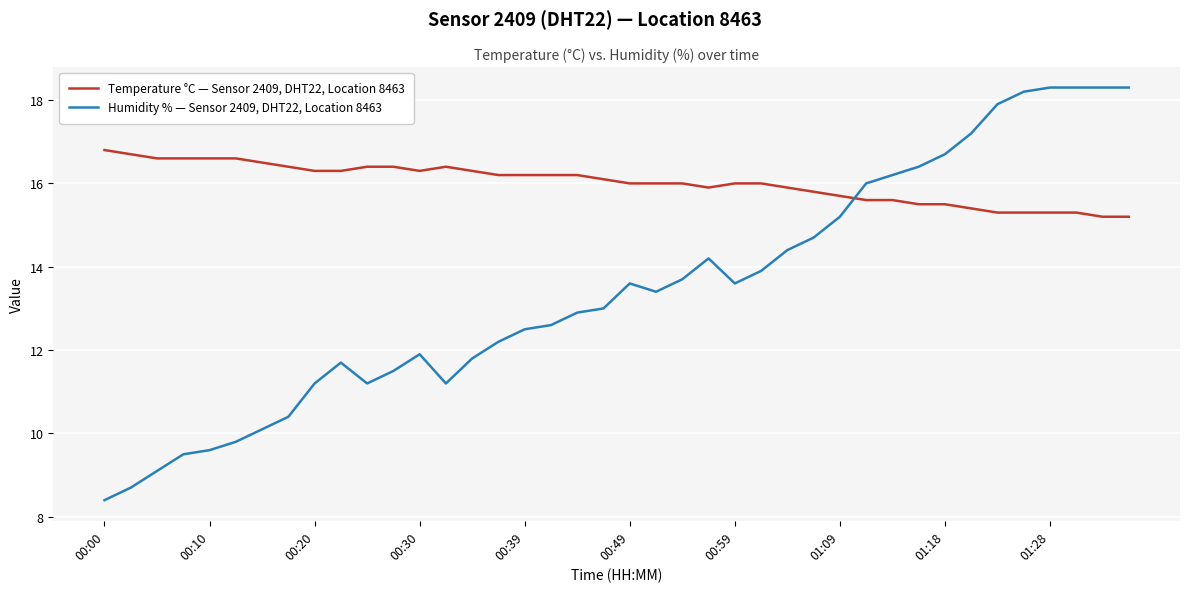

At how many categories does at least one series exceed 15?

40